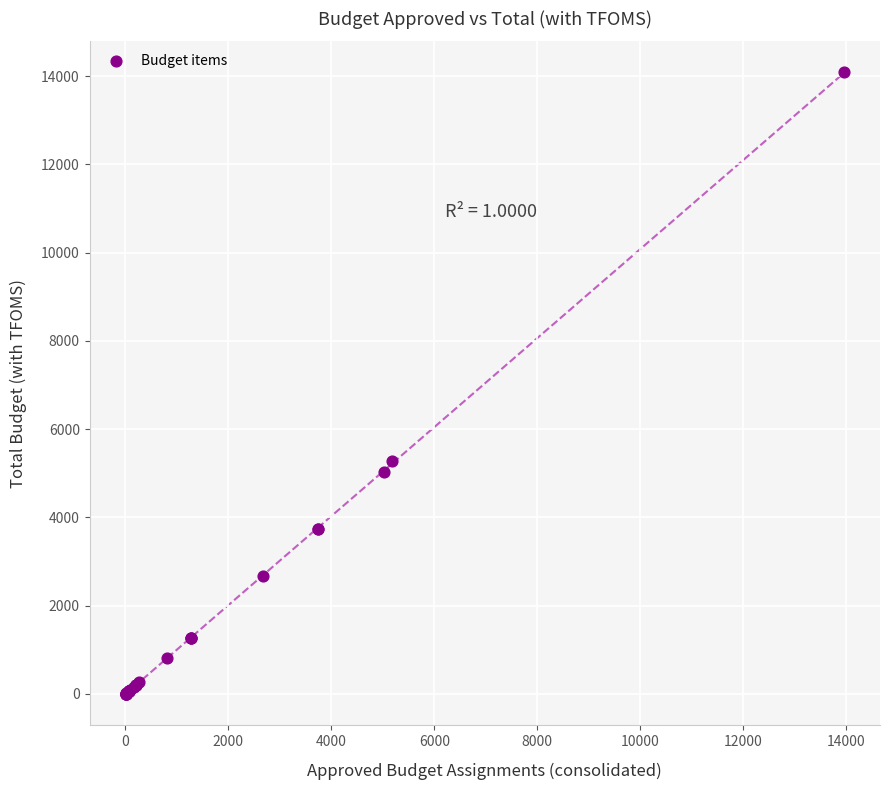

What Y value in the scatter plot is closest to 7043?

5287.1